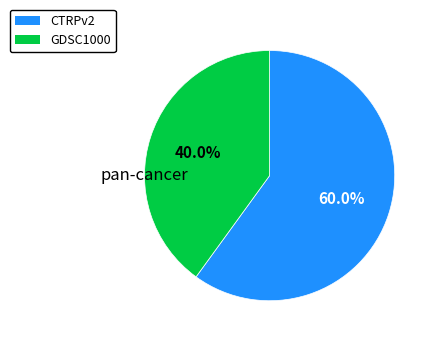

Which has a higher value, CTRPv2 or GDSC1000?

CTRPv2